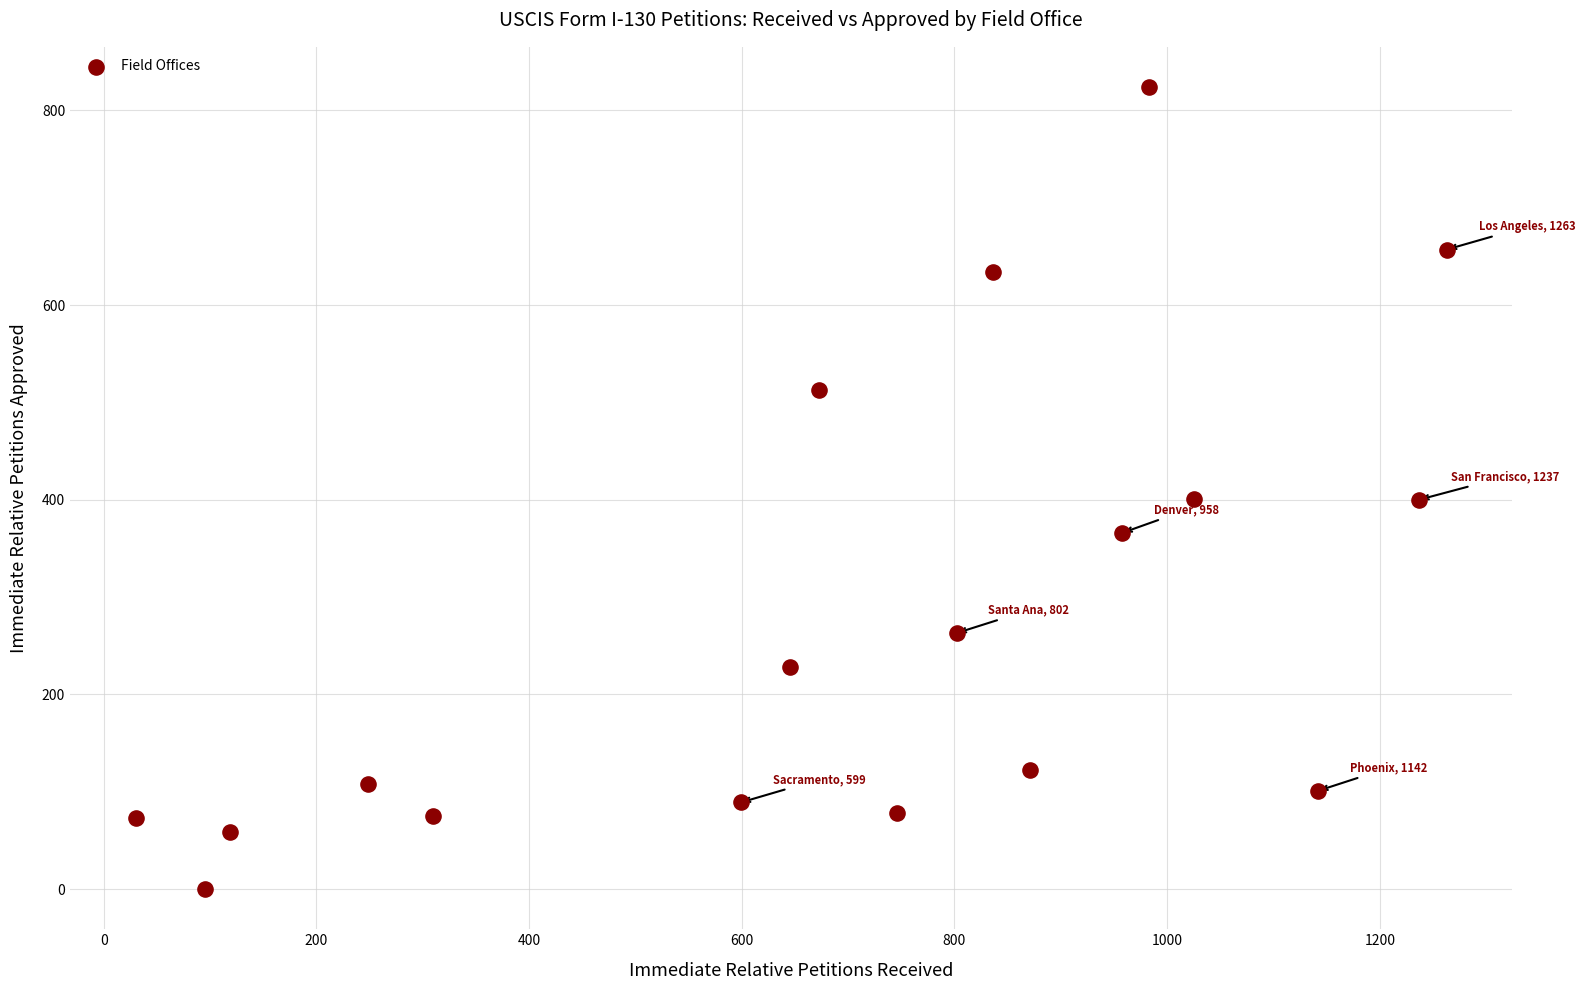

What is the range of X values (max minus min)?

1233